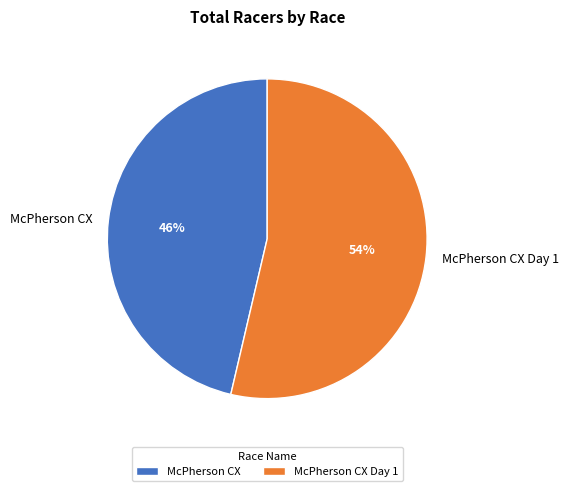

What is the smallest slice in the pie chart?

McPherson CX